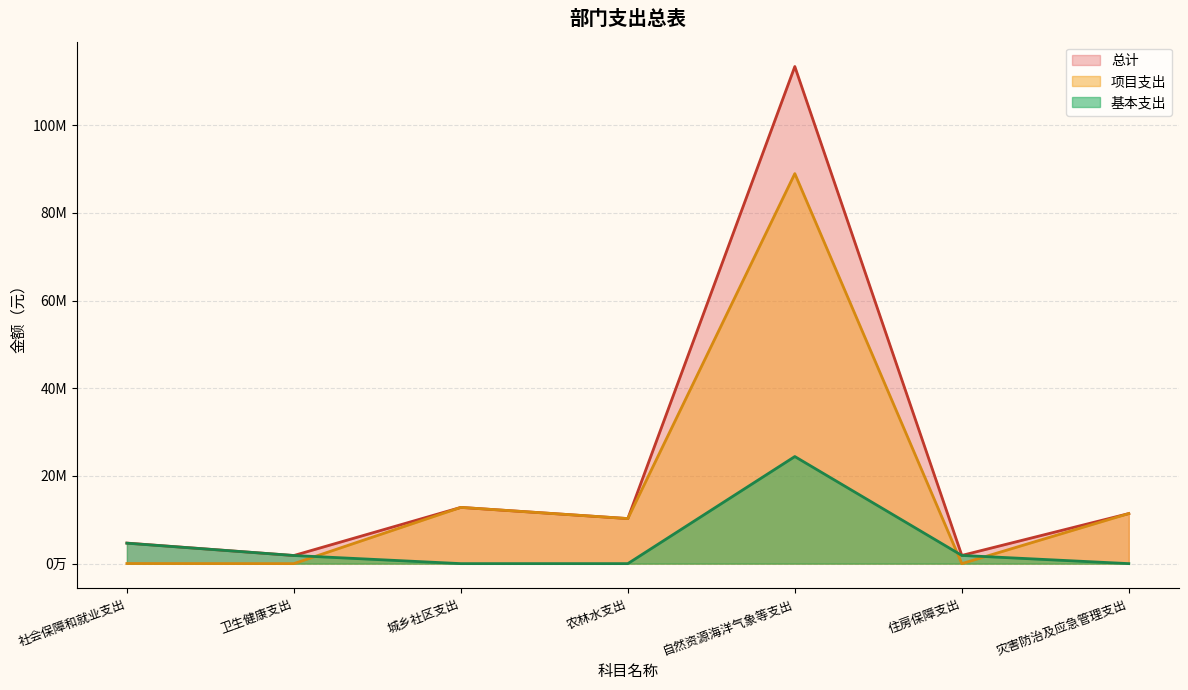

The 基本支出 series shows -8674122.6 at 灾害防治及应急管理支出. True or false?

False